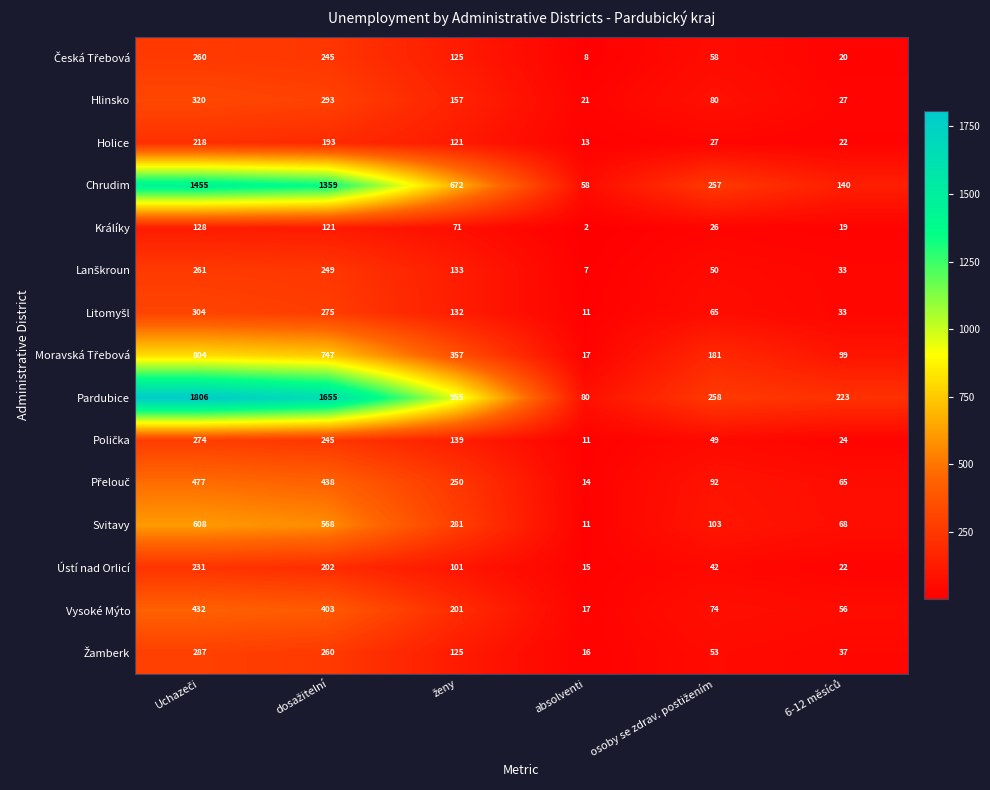

Which series has the largest range (max minus min)?

Pardubice